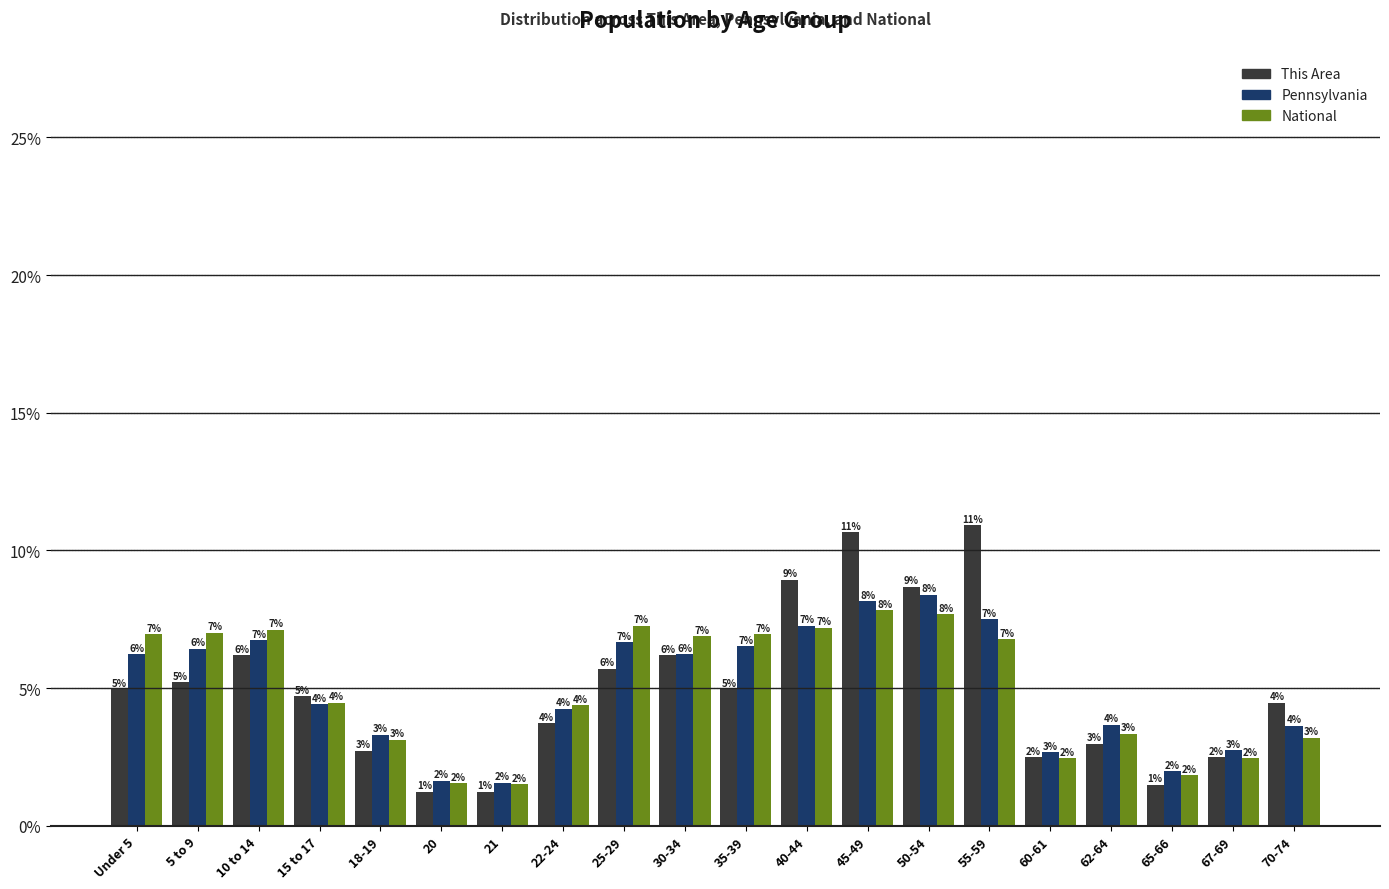

At which label is National closest to 4?

22-24